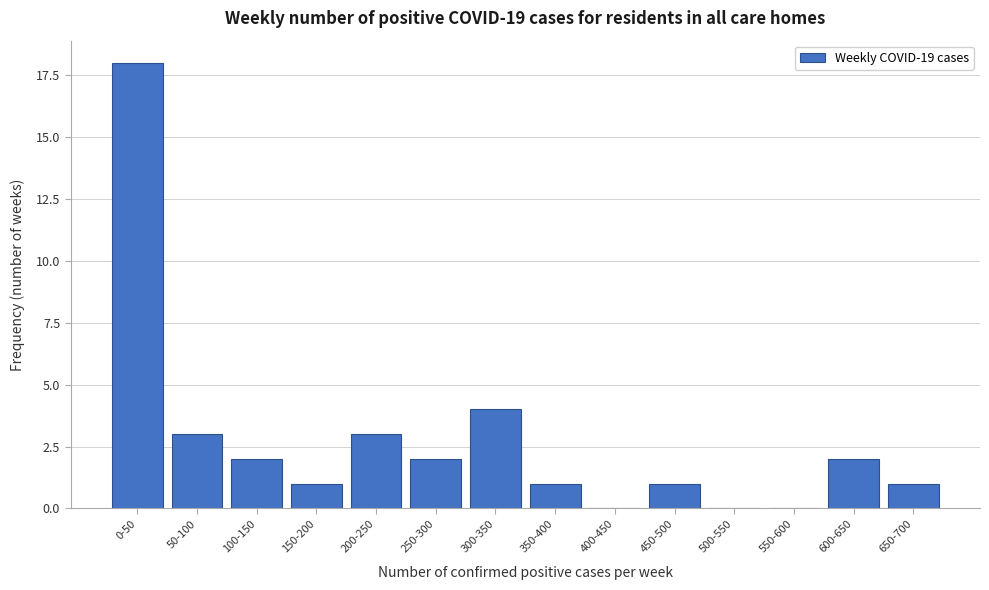

Reading left to right, list all the values displayed in this chart.

0-50=18	50-100=3	100-150=2	150-200=1	200-250=3	250-300=2	300-350=4	350-400=1	400-450=0	450-500=1	500-550=0	550-600=0	600-650=2	650-700=1